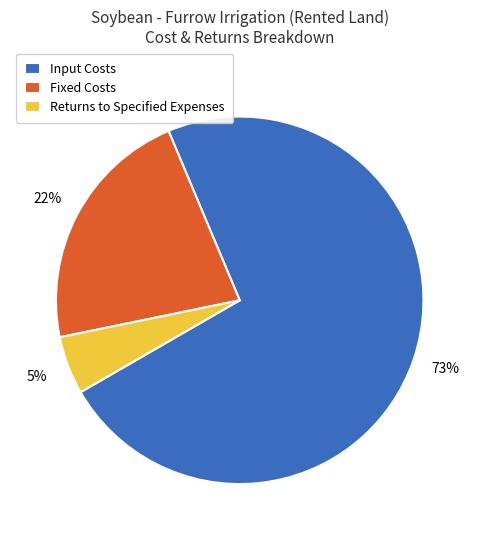

What is the largest slice in the pie chart?

Input Costs